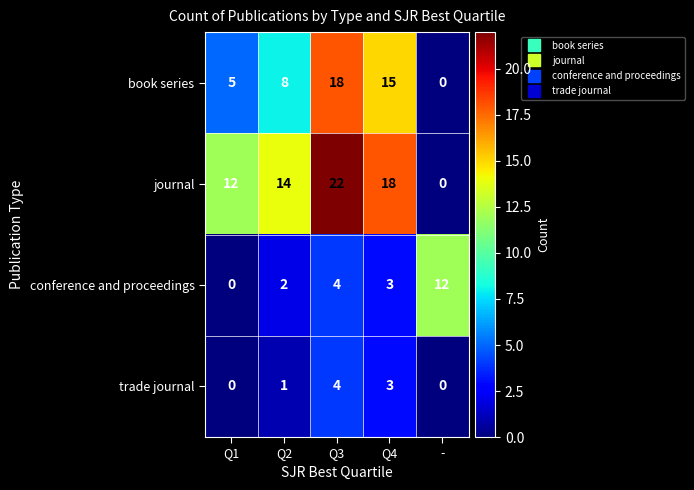

Which series has the widest spread of values?

journal